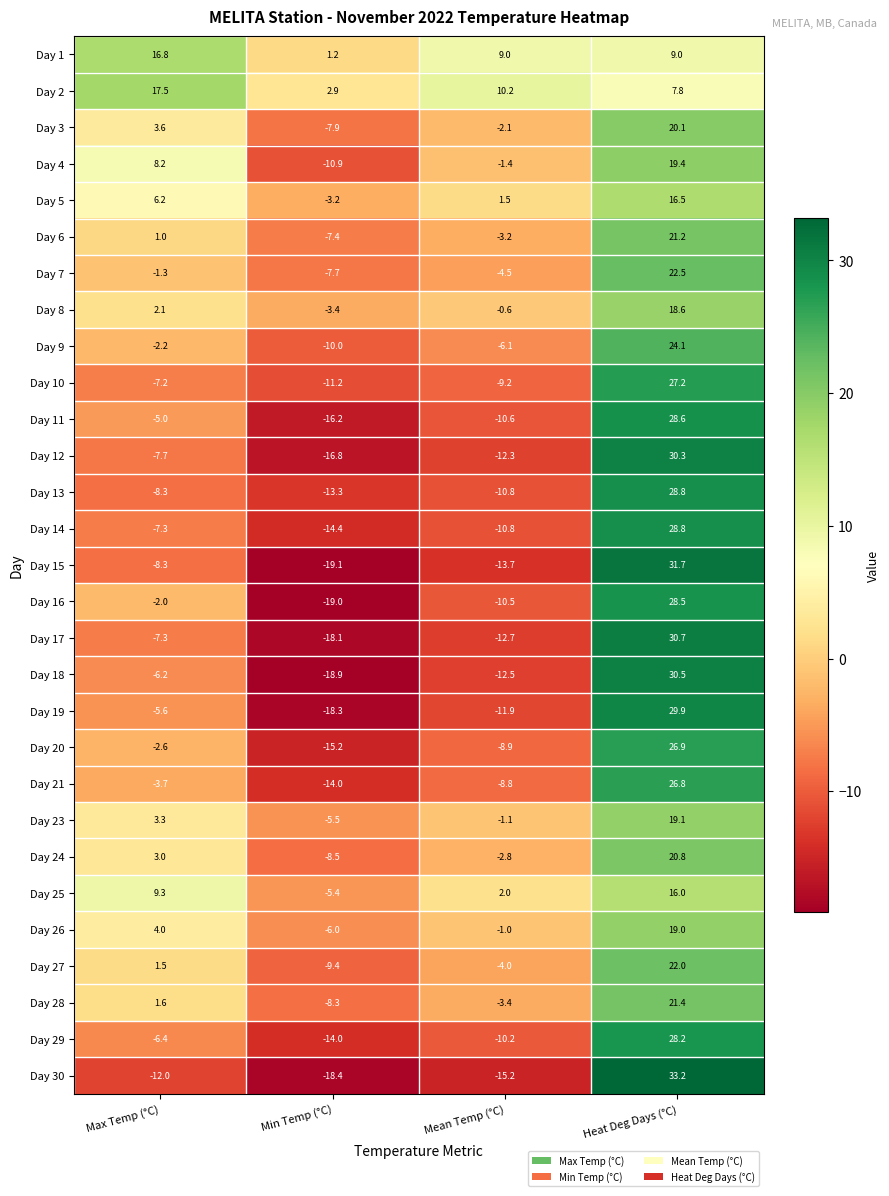

Which series has the largest total across all categories?

Day 2